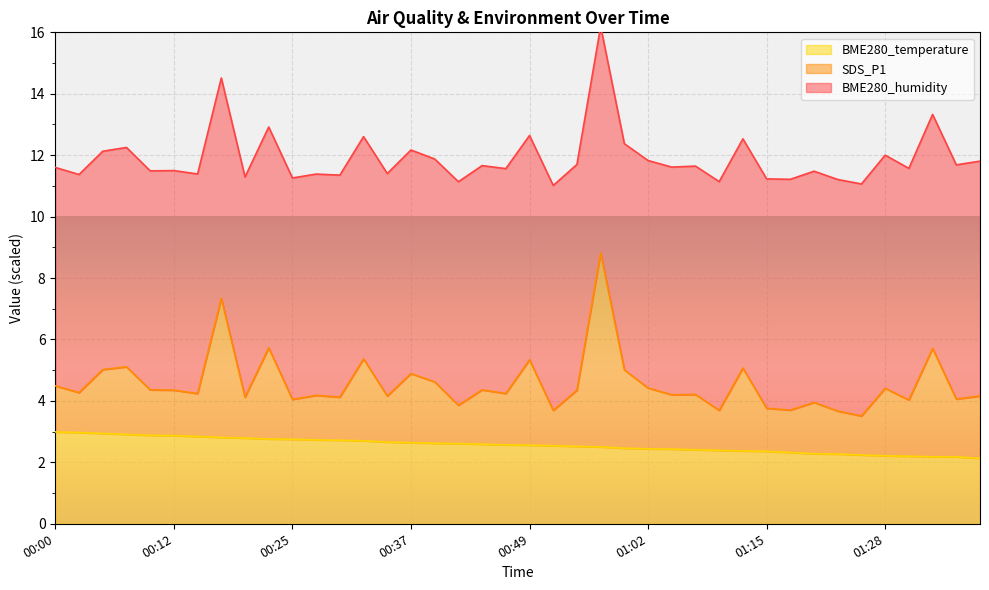

At which category is the sum across all series the highest?

00:56